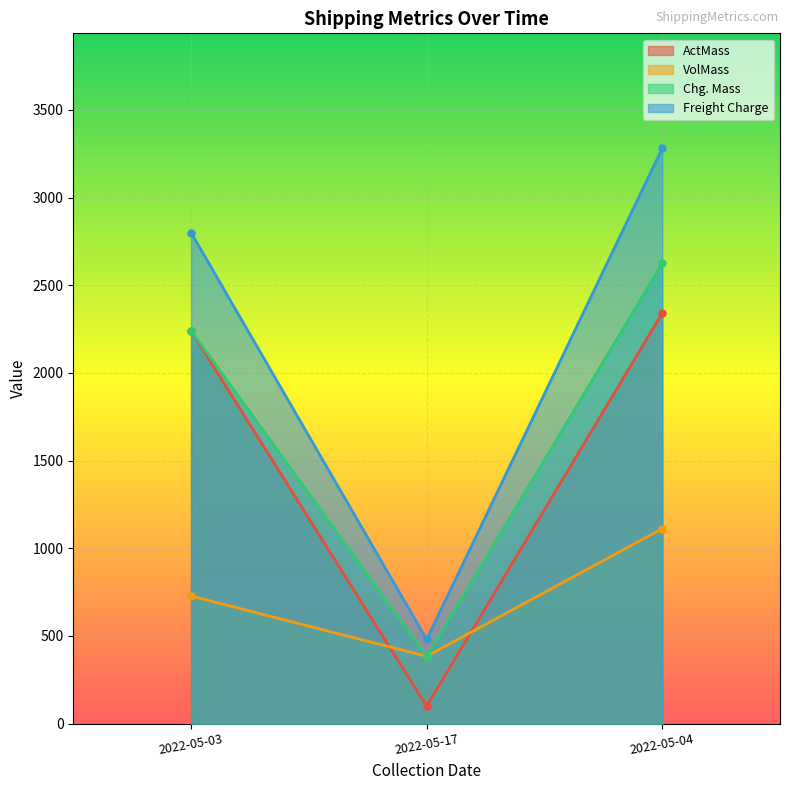

Rank the series by their maximum value, from highest to lowest.

Freight Charge, Chg. Mass, ActMass, VolMass